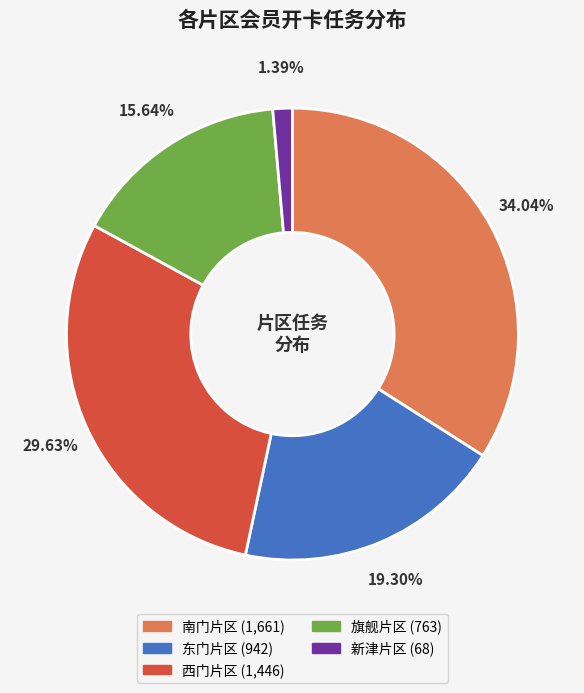

Is there any slice that represents more than half of the pie?

No